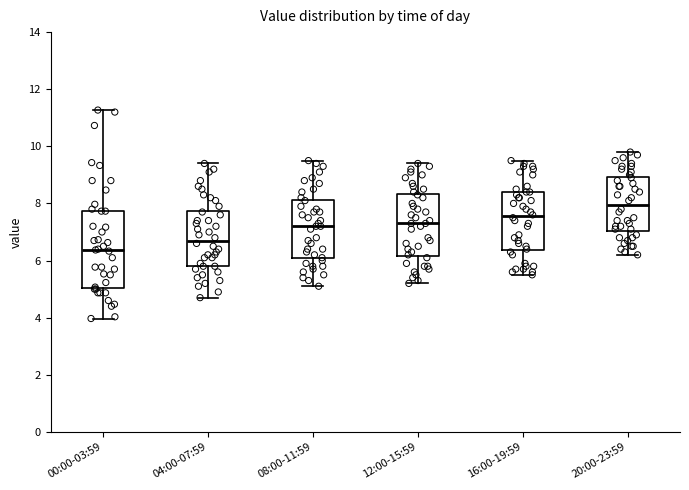

Where does the upper whisker of the box for 00:00-03:59 end on the y-axis? The values are not printed on the chart, so give them approximately, as read against the axis.

11.2